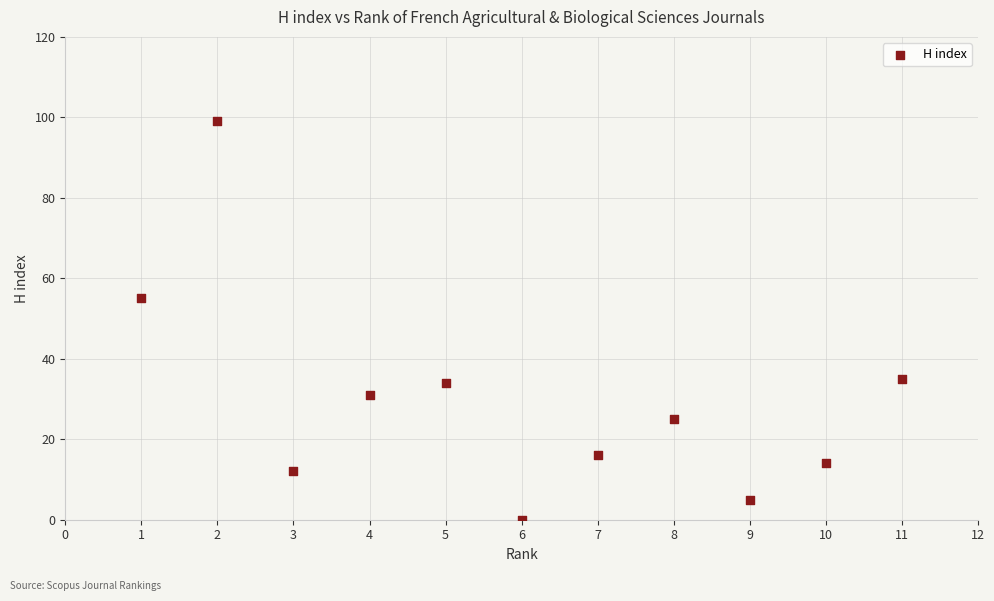

What Y value in the scatter plot is closest to 49?

55